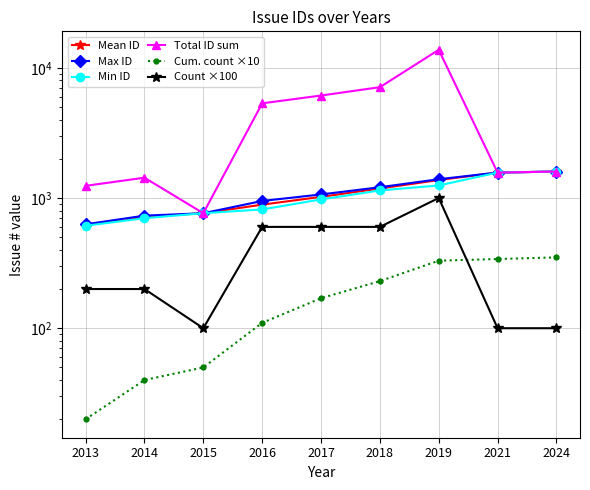

At which label does Cum. count ×10 reach its peak?

2024